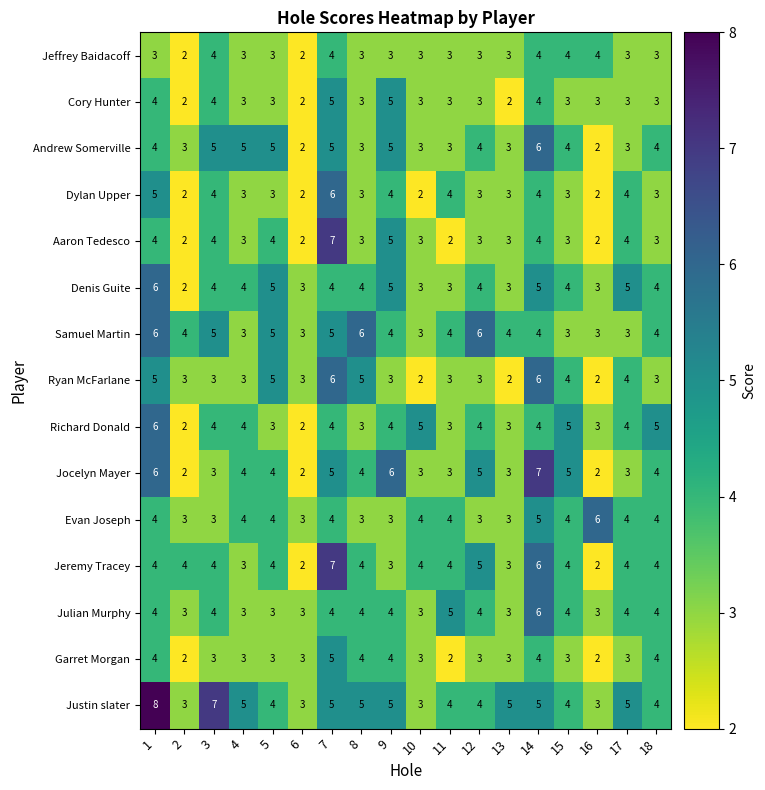

Is the value of Ryan McFarlane at 9 greater than the value of Richard Donald at 14?

No